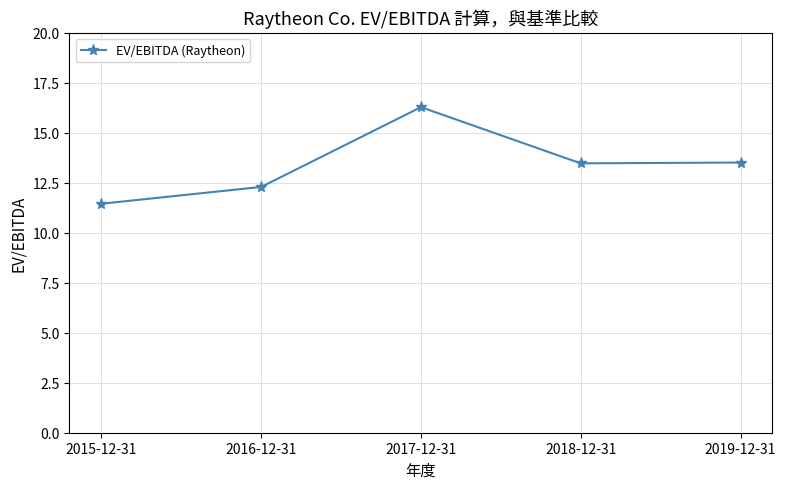

Does the chart display data point markers on the line(s)?

Yes